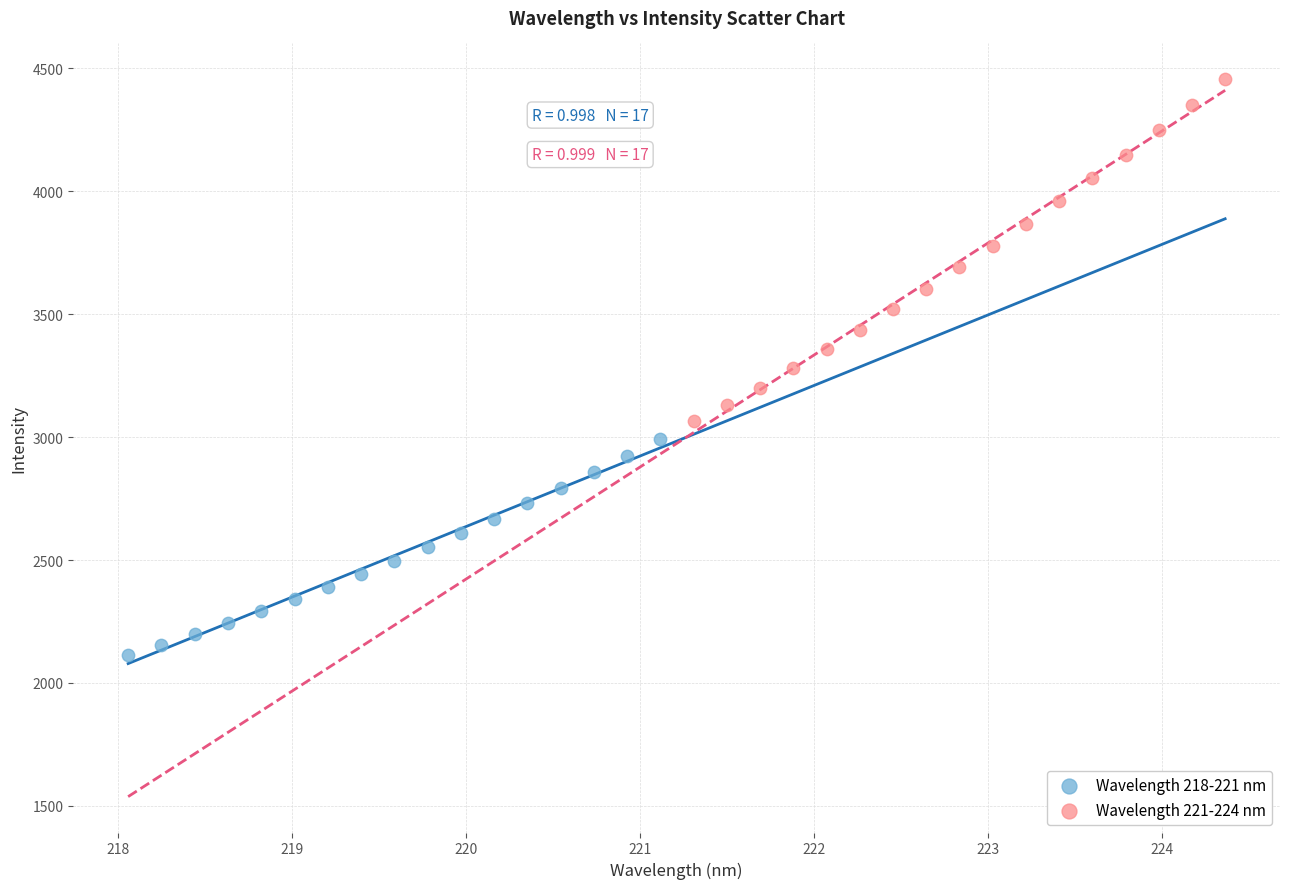

Which series has the widest spread of Y values?

Wavelength 221-224 nm